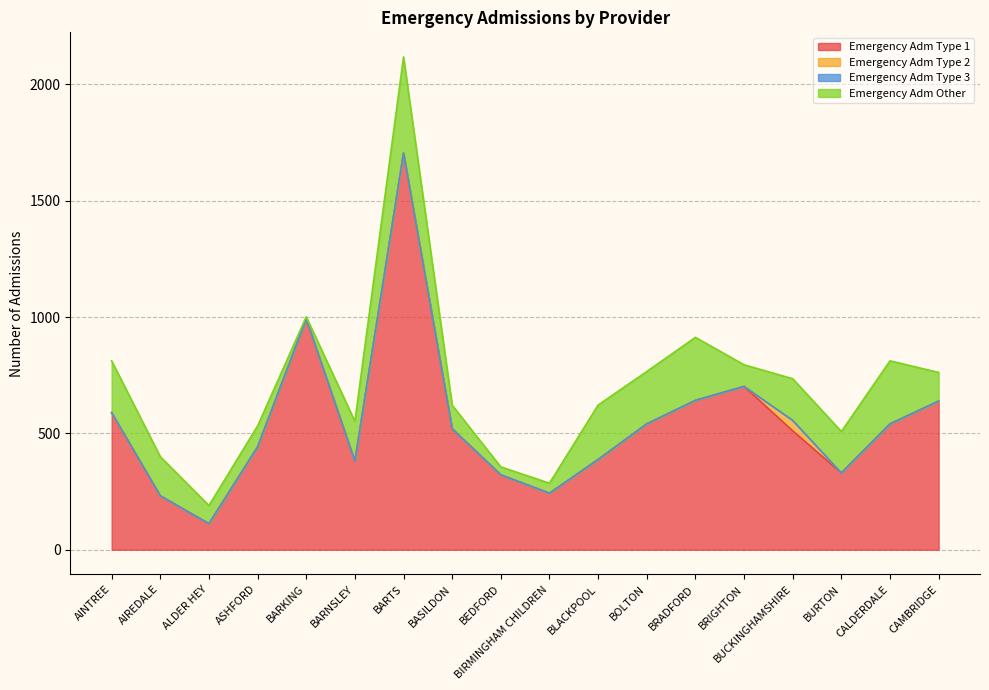

Which series changed the most between AIREDALE and BIRMINGHAM CHILDREN?

Emergency Adm Other